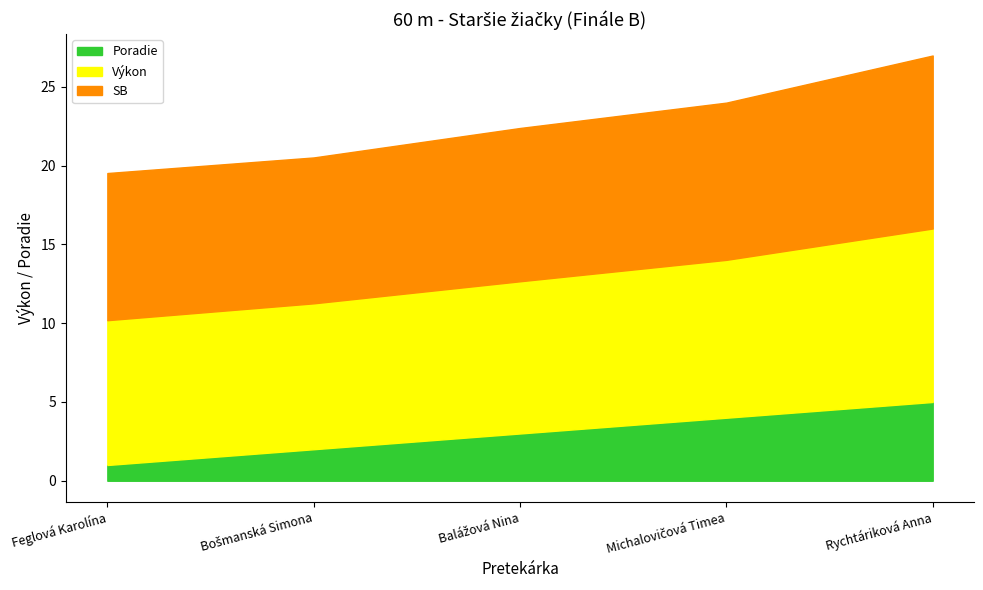

What is the total value across all series at Feglová Karolína?

19.5